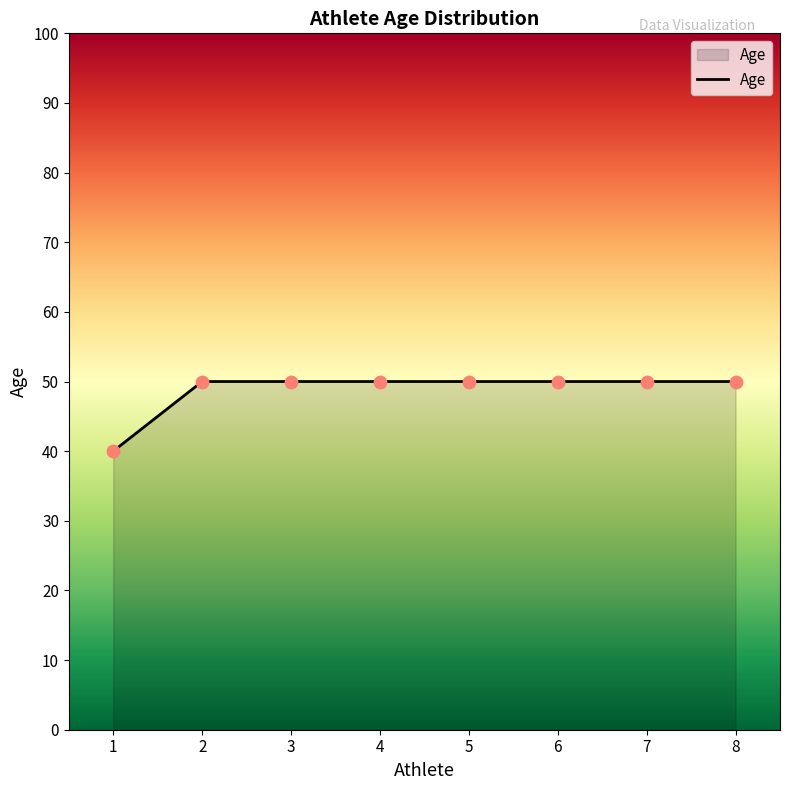

What is the ratio of the value at 6 to the value at 8?

1.0